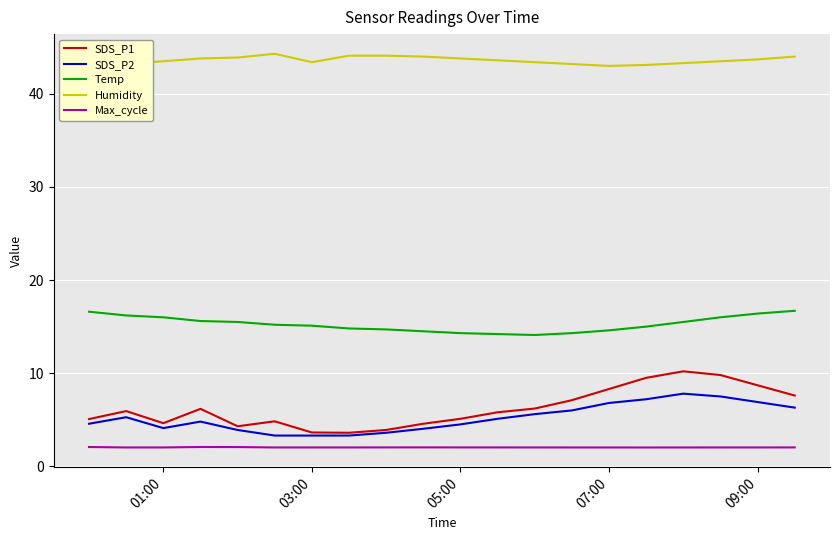

Which series has the widest spread of values?

SDS_P1